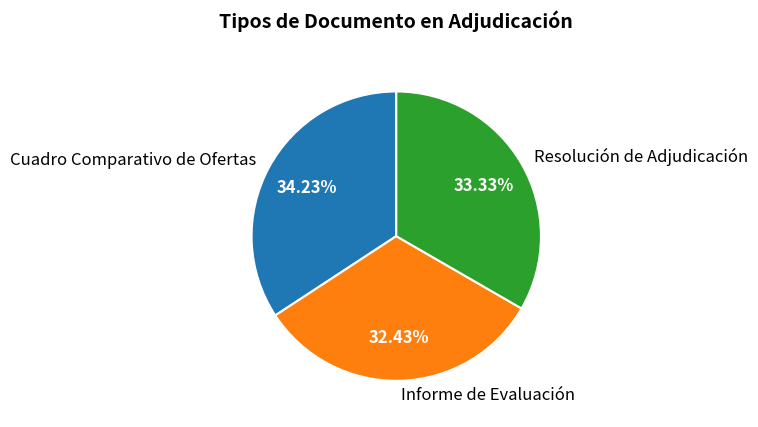

The Resolución de Adjudicación slice represents 23% of the pie. True or false?

False